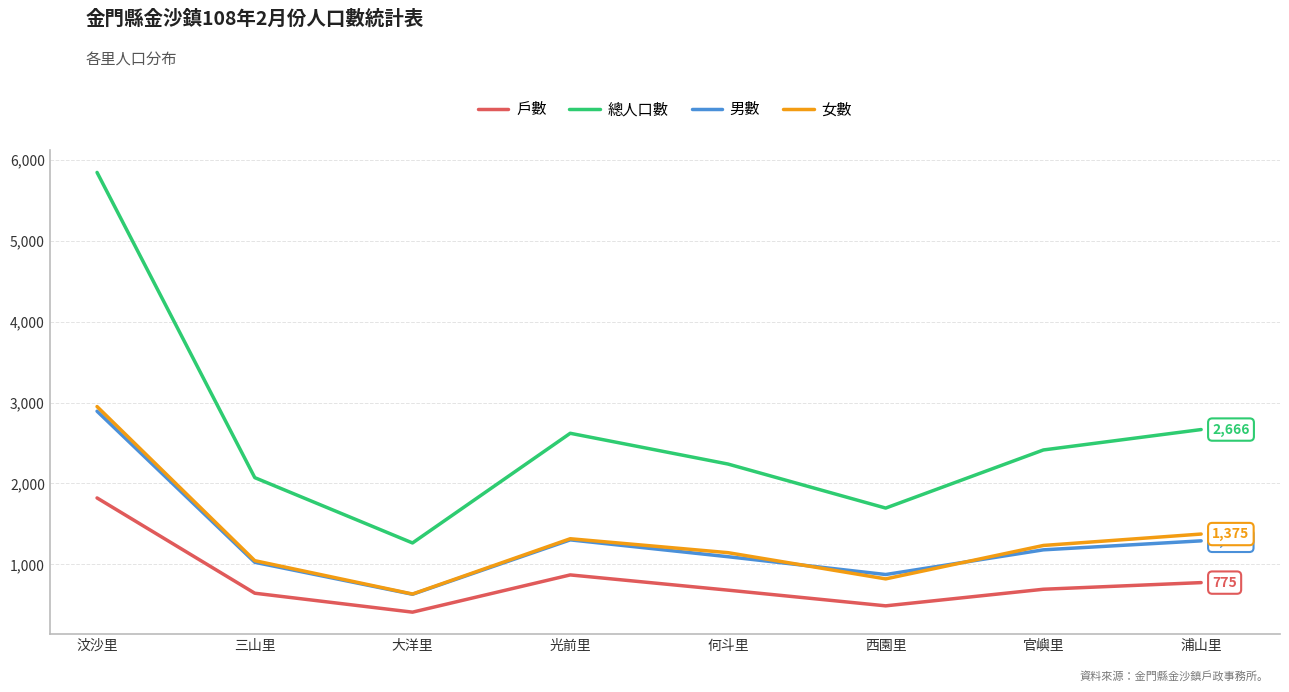

The 戶數 series shows 644 at 三山里. True or false?

True